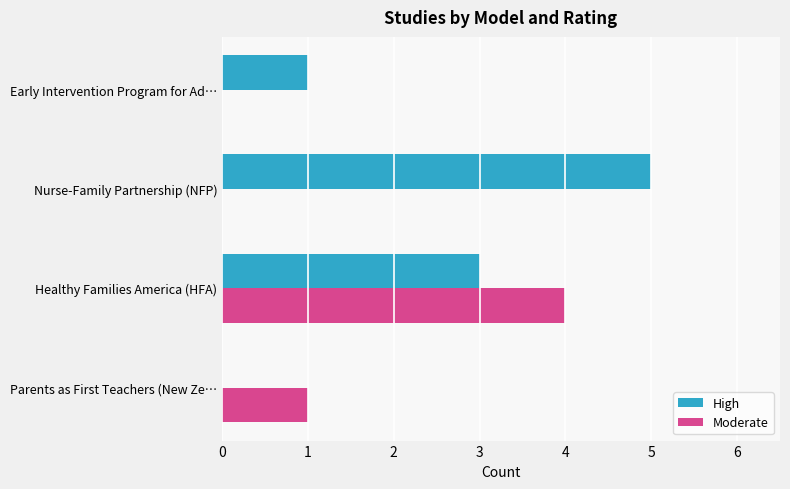

What are all the series names shown in the legend?

High, Moderate